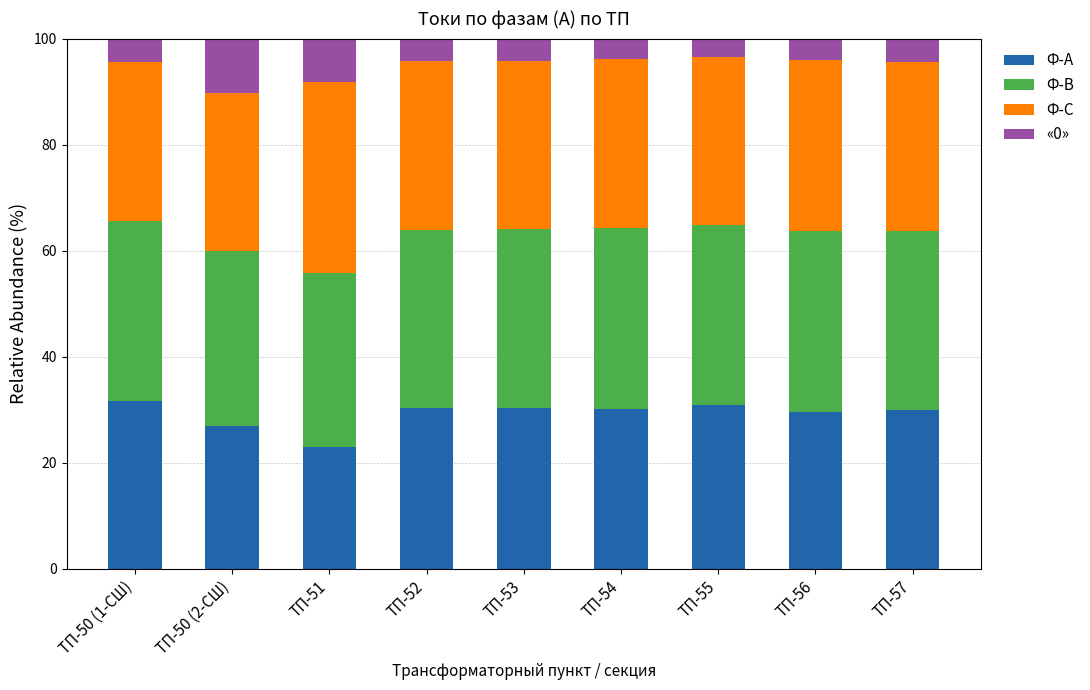

What is the difference between the second highest and second lowest values in the Ф-А series?

3.9